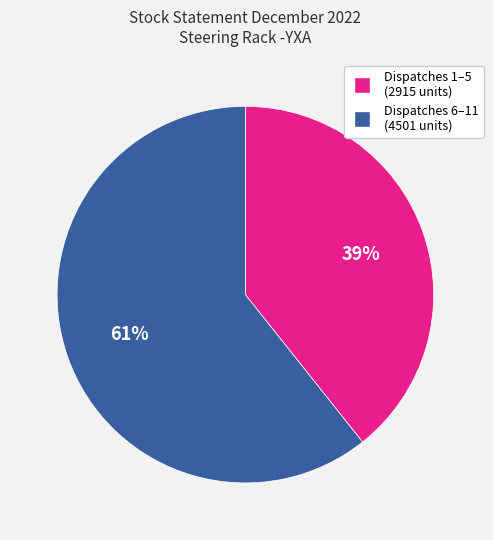

Is there any slice that represents more than half of the pie?

Yes